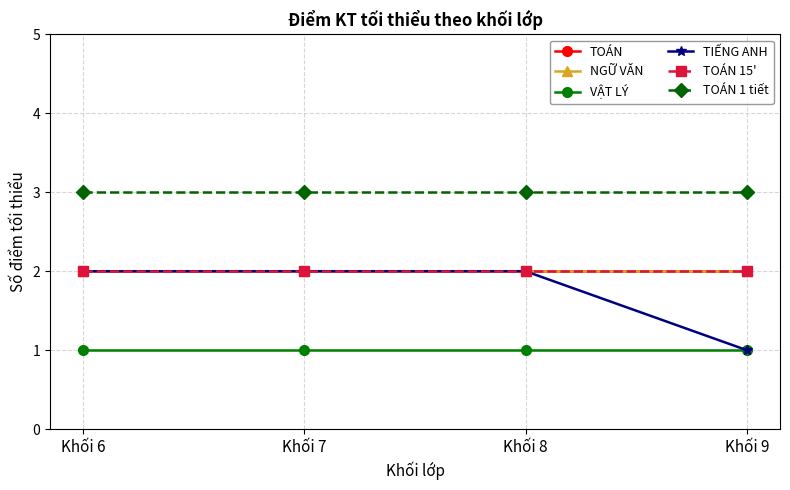

What is the minimum value for TOÁN 1 tiết?

3